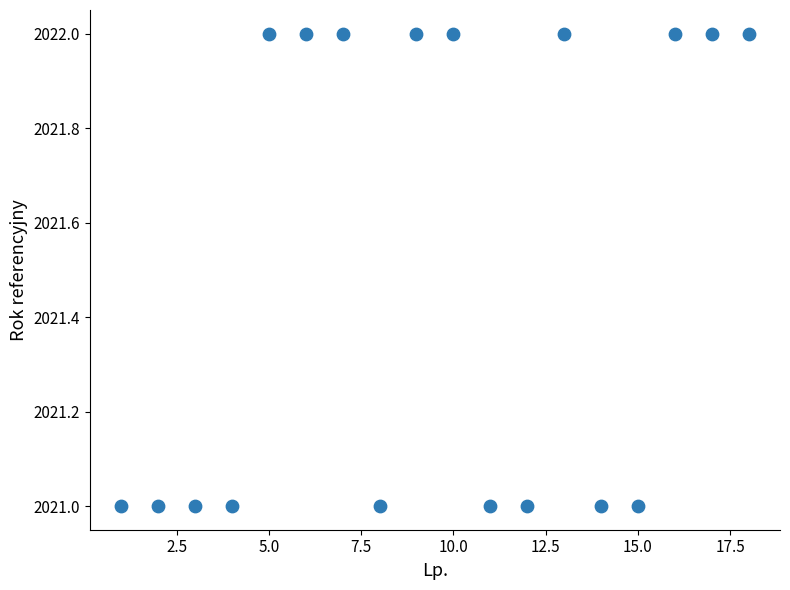

What is the range of X values (max minus min)?

17